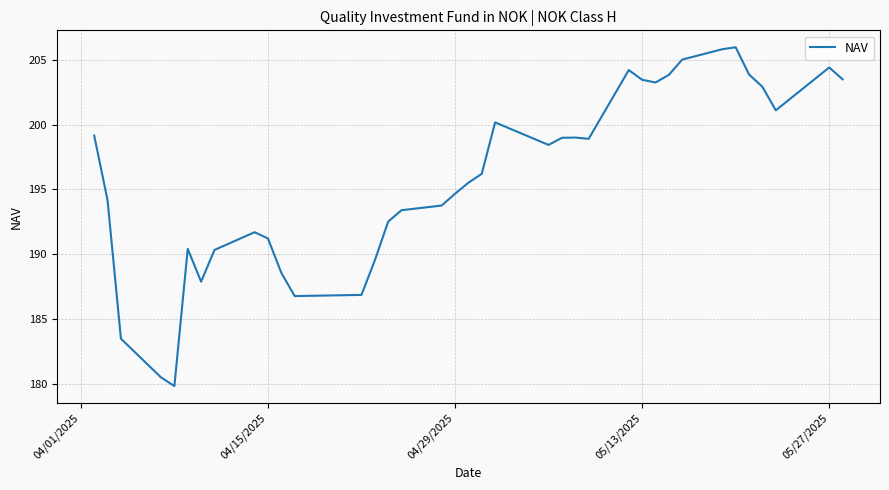

What is the minimum value shown in the chart?

179.8